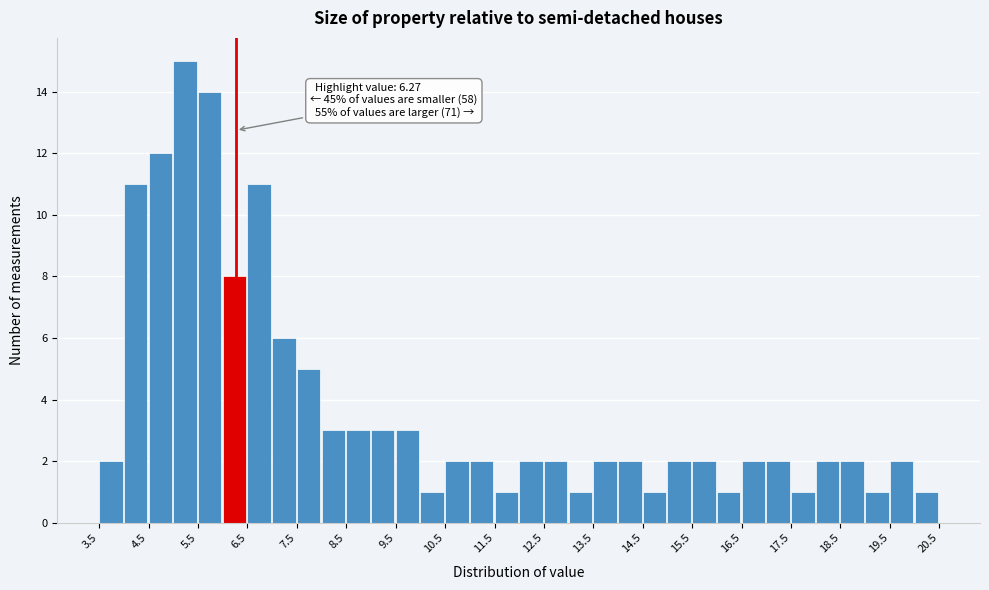

Over which range of the x-axis is the bar tallest?

5.0 to 5.5